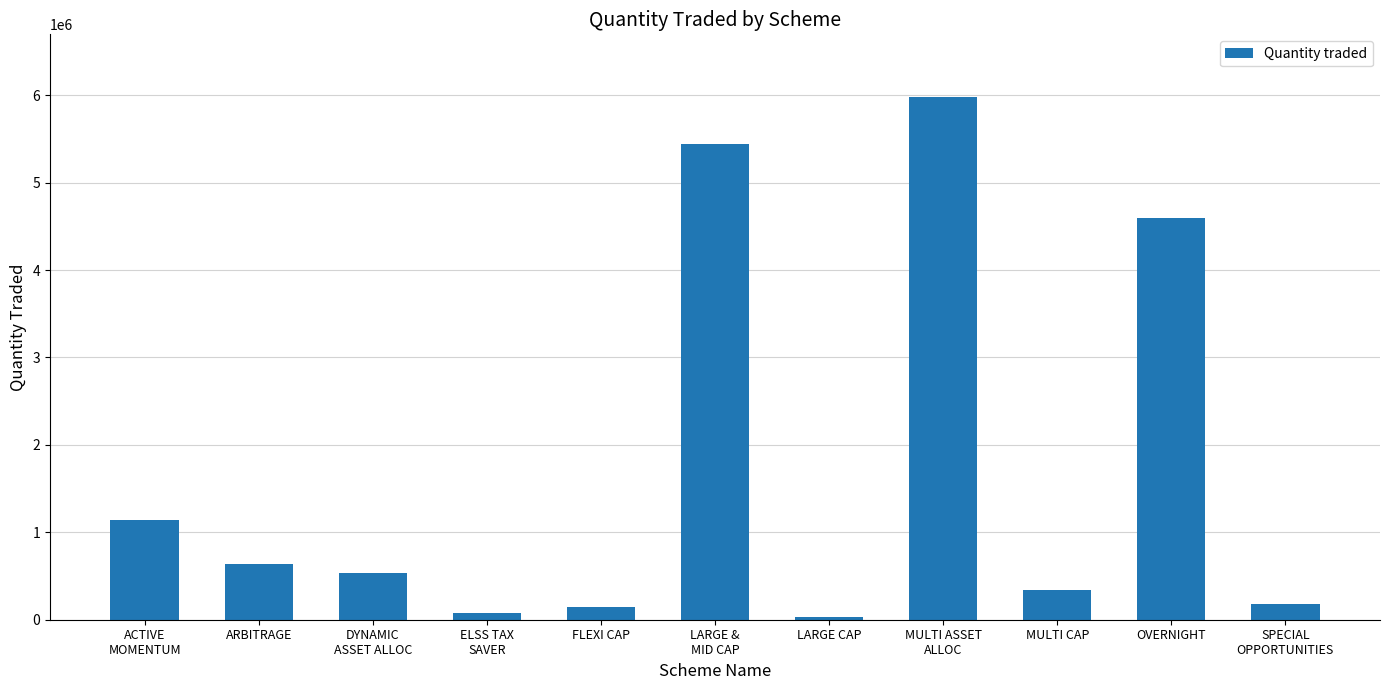

How many data points does each series have?

11